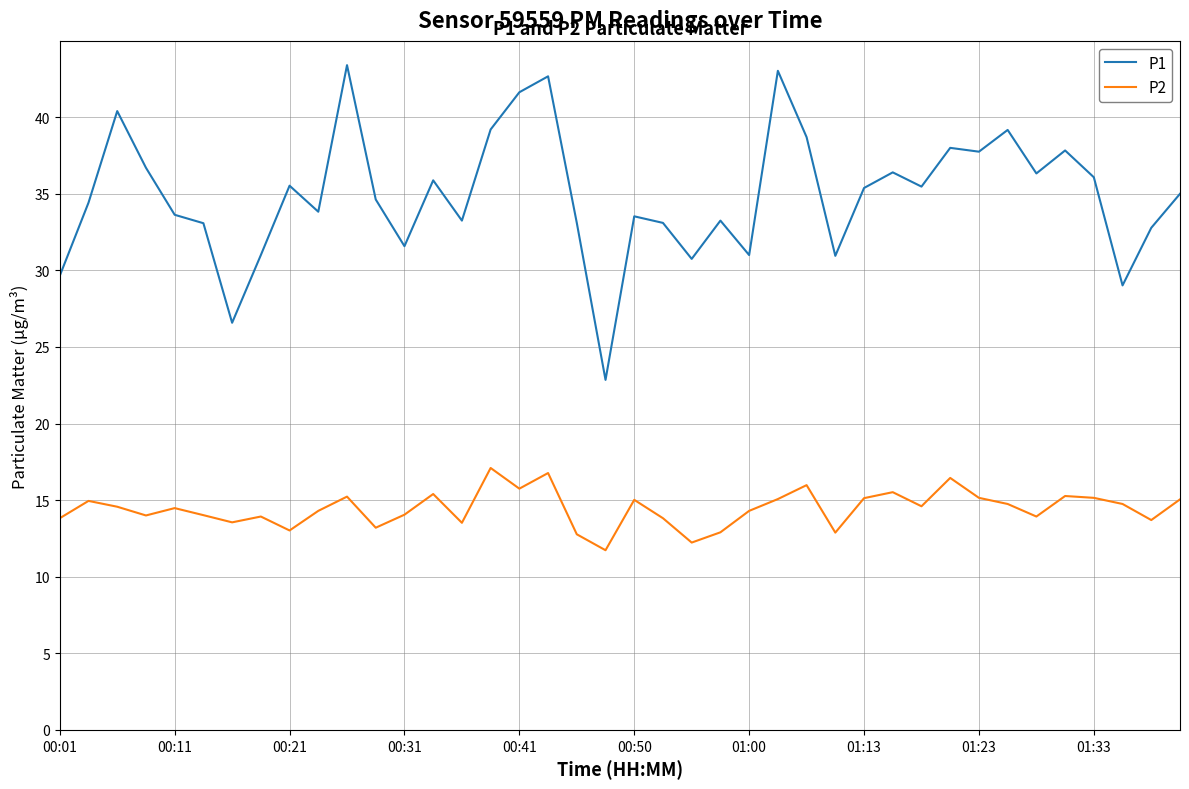

Does the chart have visible grid lines?

Yes